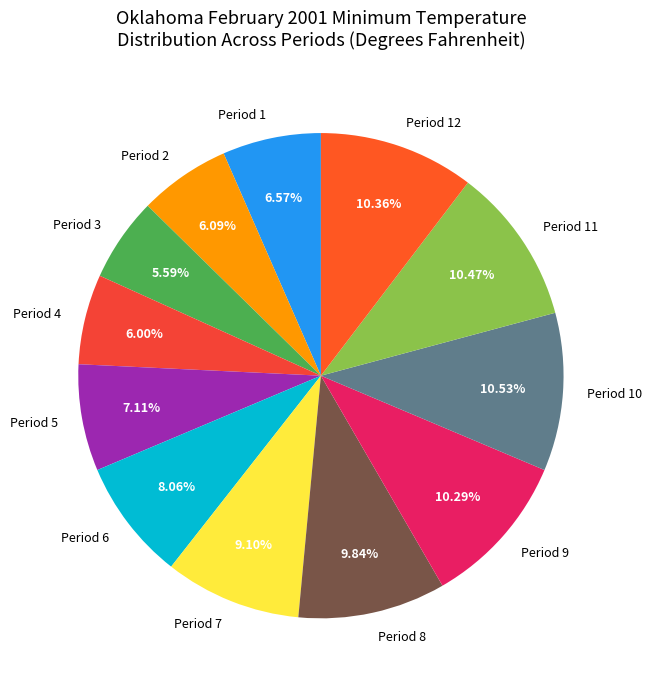

To the nearest percent, what is the difference between the largest and smallest slice percentages?

5%